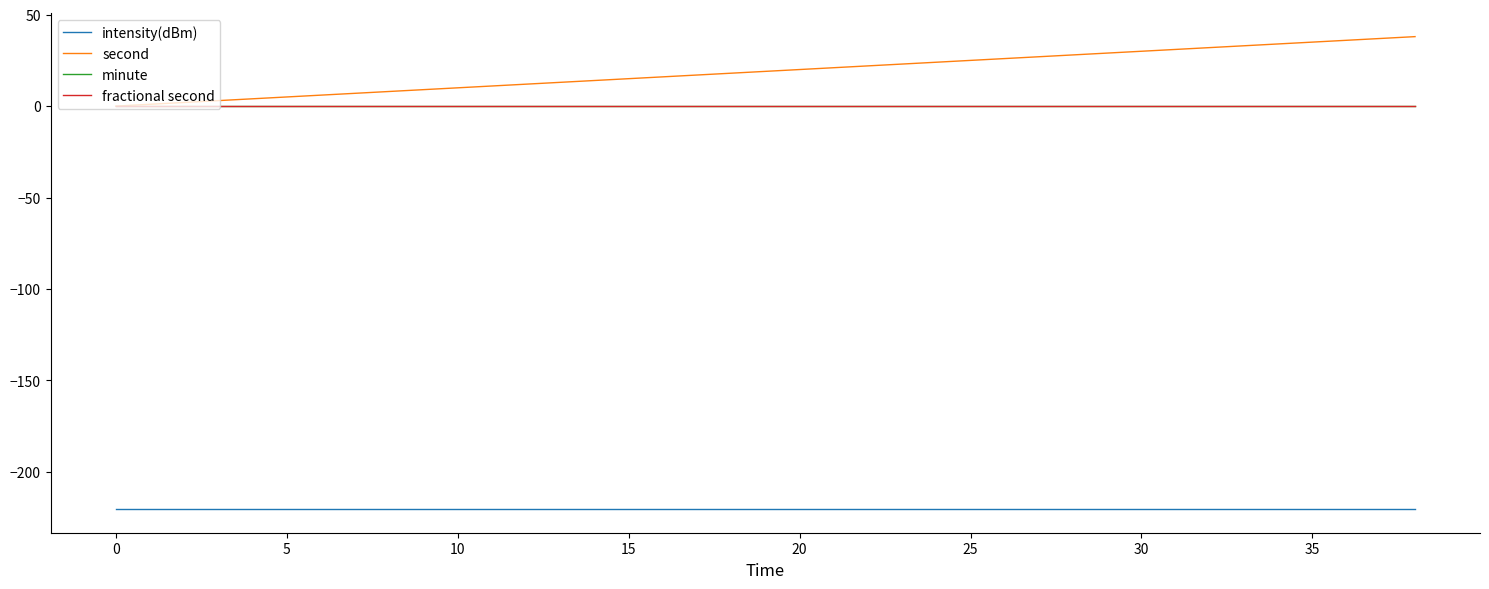

True or false: fractional second has more than 0 interior local peaks.

False